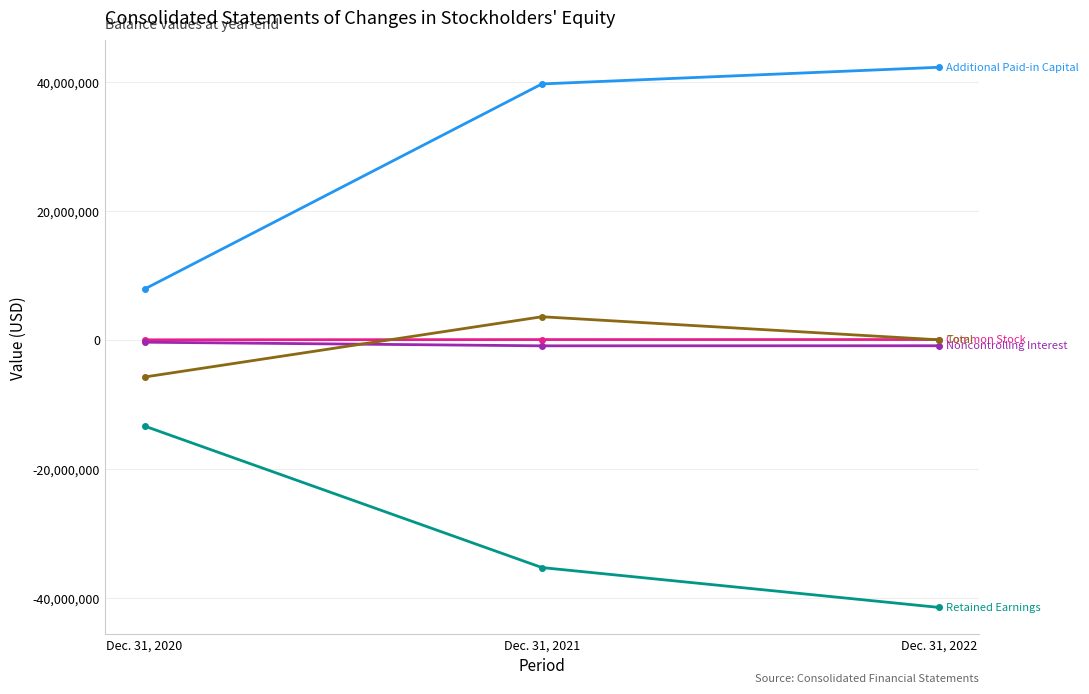

What is the total value across all series at Dec. 31, 2021?

7222750